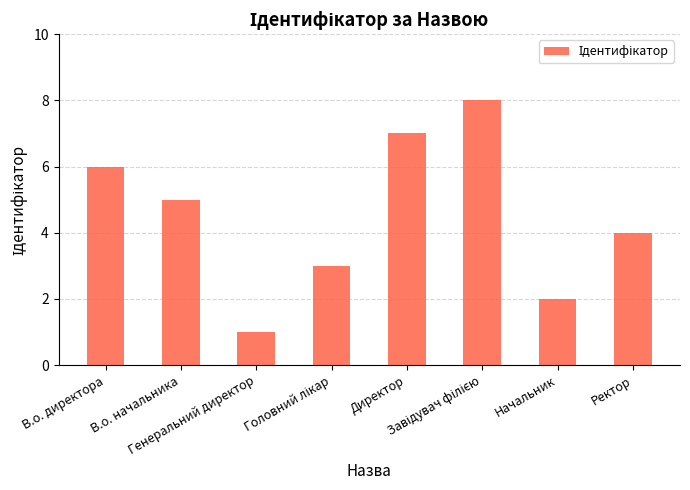

What is the maximum value shown in the chart?

8